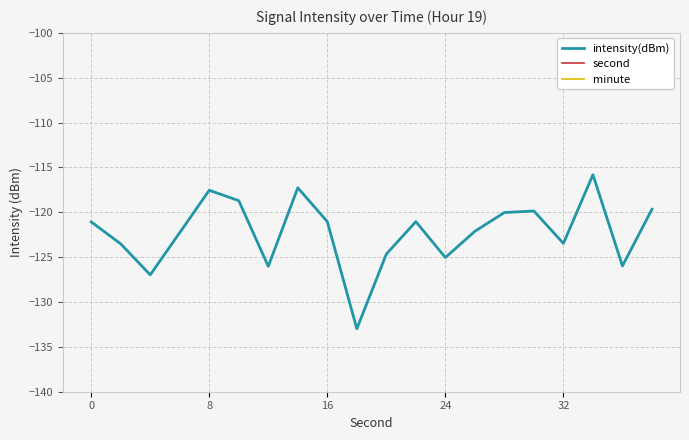

Reading left to right, list all the values displayed in this chart.

intensity(dBm): -121.1	-123.5	-127.0	-122.3	-117.5	-118.7	-126.0	-117.3	-121.0	-133.0	-124.7	-121.0	-125.0	-122.1	-120.0	-119.9	-123.5	-115.8	-126.0	-119.7
second: 0.0	2.0	4.0	6.0	8.0	10.0	12.0	14.0	16.0	18.0	20.0	22.0	24.0	26.0	28.0	30.0	32.0	34.0	36.0	38.0
minute: 0.0	0.0	0.0	0.0	0.0	0.0	0.0	0.0	0.0	0.0	0.0	0.0	0.0	0.0	0.0	0.0	0.0	0.0	0.0	0.0